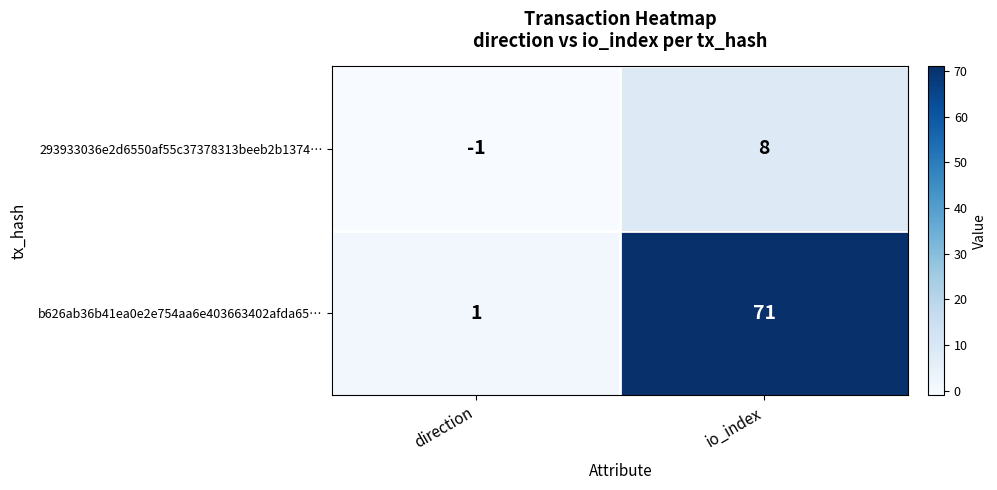

Rank the series by their maximum value, from highest to lowest.

b626ab36b41ea0e2e754aa6e403663402afda65…, 293933036e2d6550af55c37378313beeb2b1374…